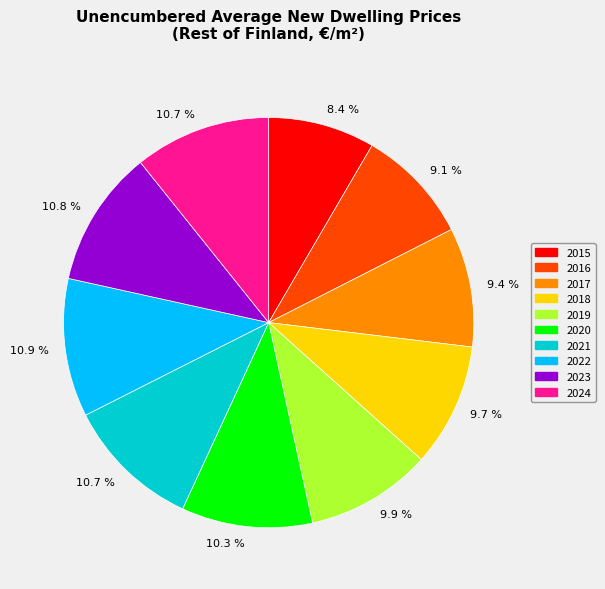

Does any single category account for the majority?

No